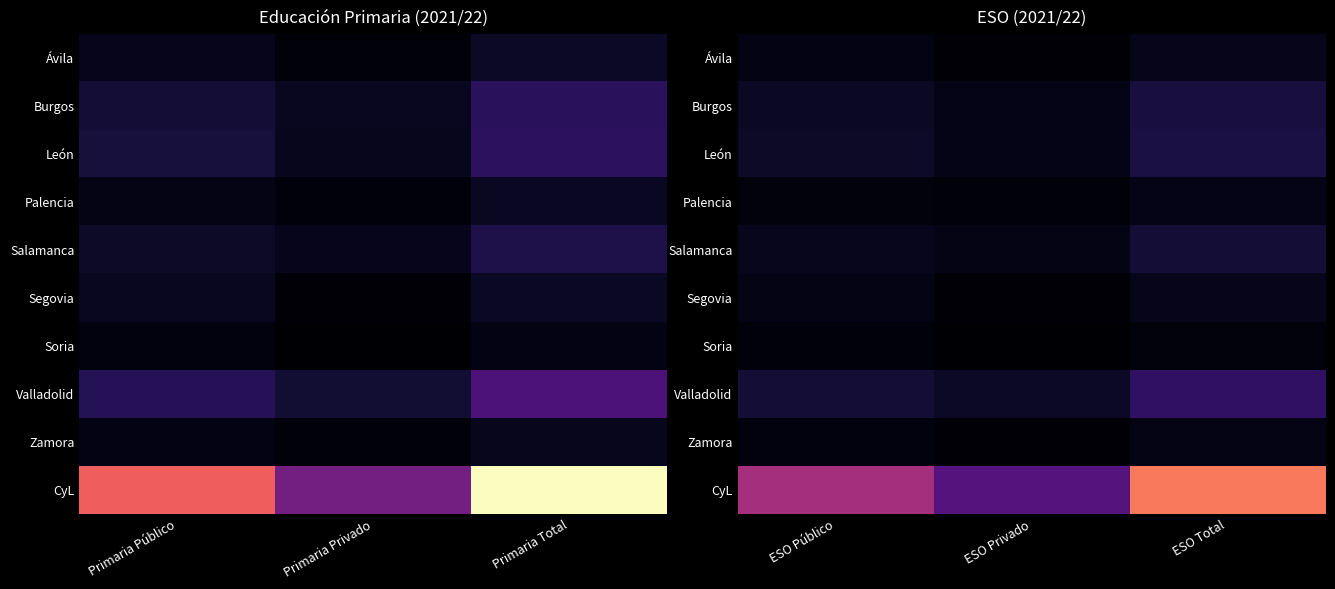

Which series has the largest total across all categories?

CyL